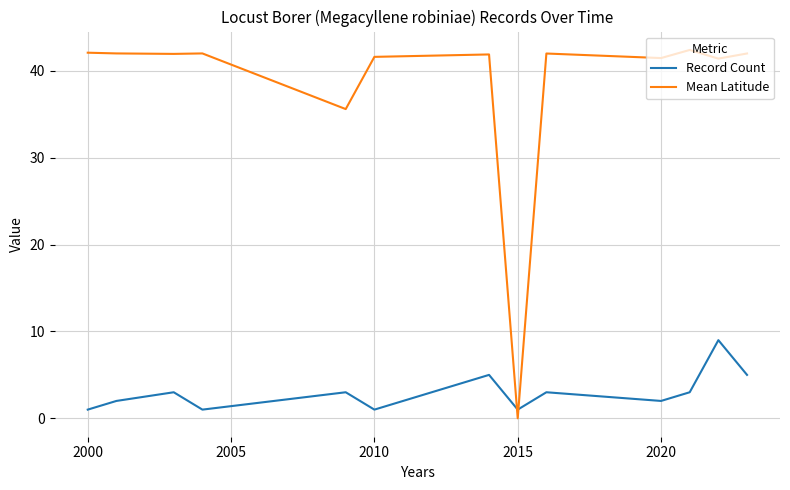

Which series has the largest total across all categories?

Mean Latitude